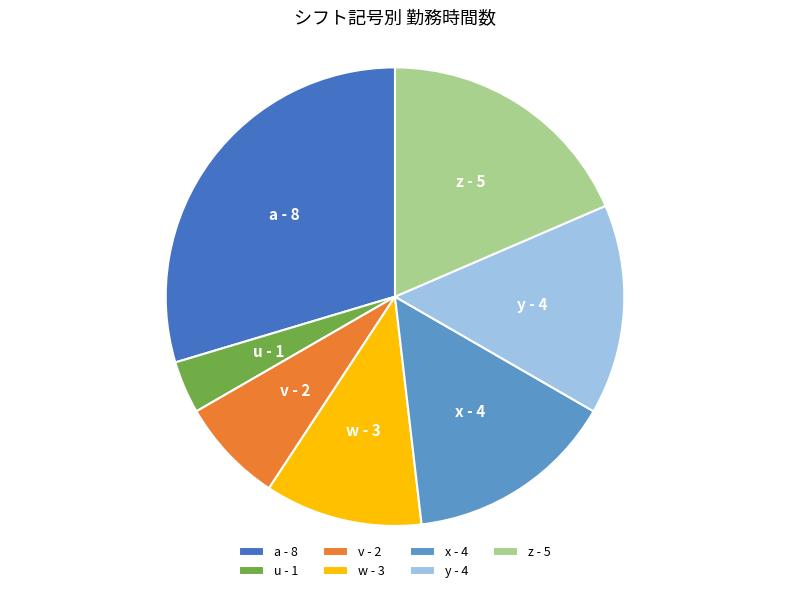

Is it true that y is 1% of the pie?

False